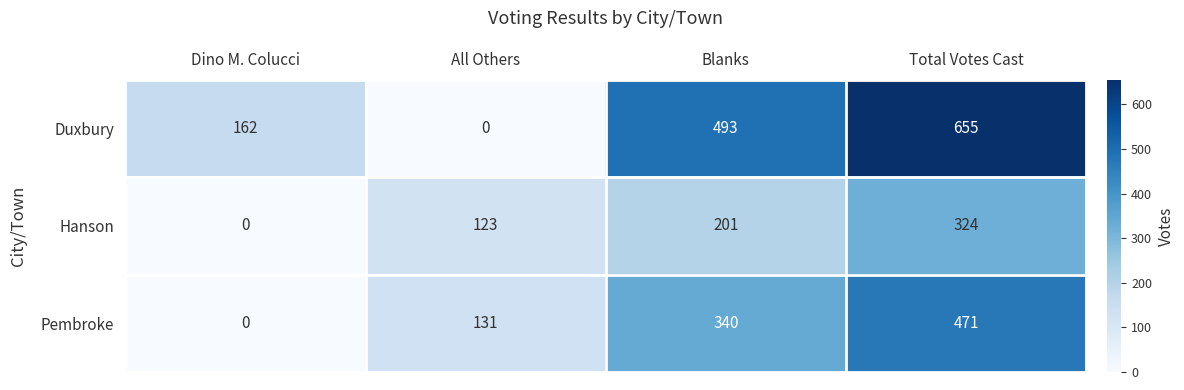

Reading left to right, what are all the values shown in this chart?

Duxbury: Dino M. Colucci=162	All Others=0	Blanks=493	Total Votes Cast=655
Hanson: Dino M. Colucci=0	All Others=123	Blanks=201	Total Votes Cast=324
Pembroke: Dino M. Colucci=0	All Others=131	Blanks=340	Total Votes Cast=471